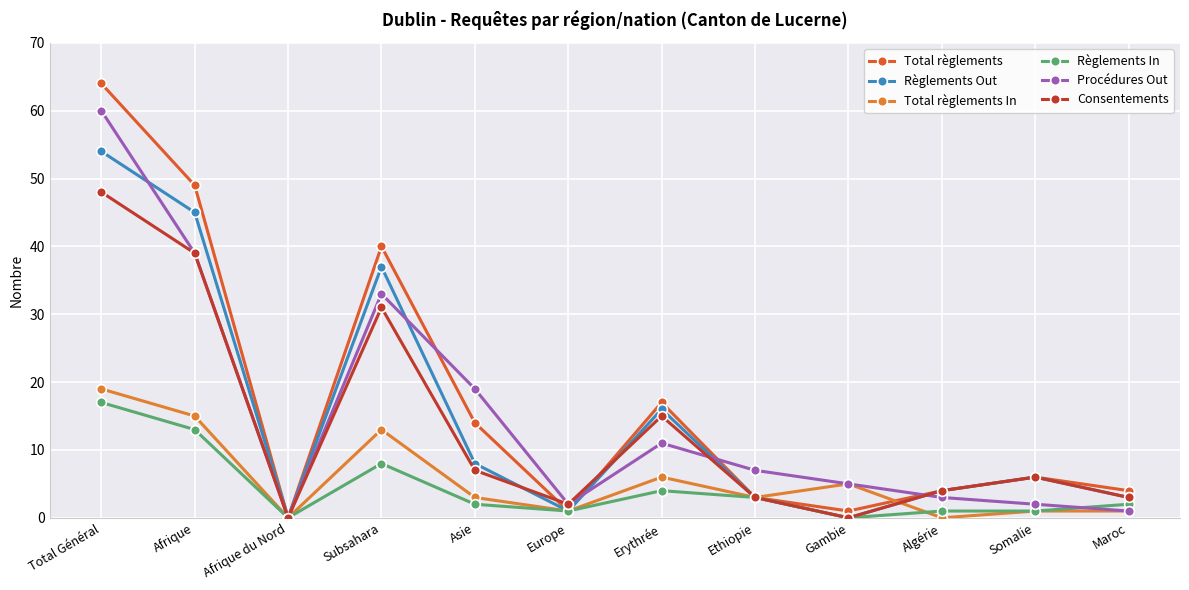

What is the sum of all Consentements values?

158